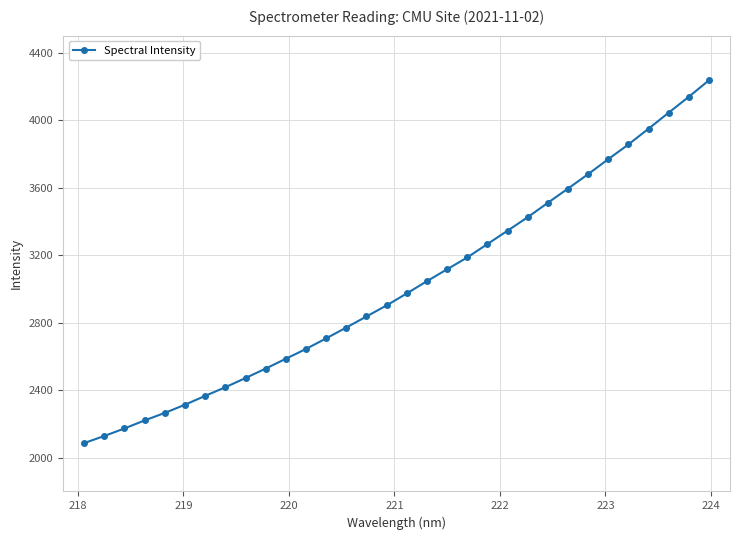

What is the value of the 19th point from the left?

3116.0